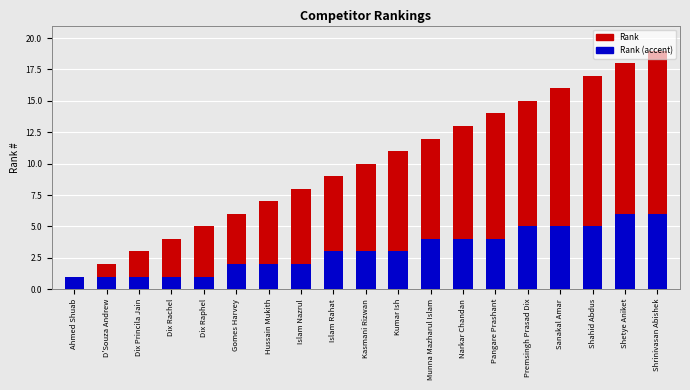

Is it true that Rank equals 4 at Gomes Harvey?

False